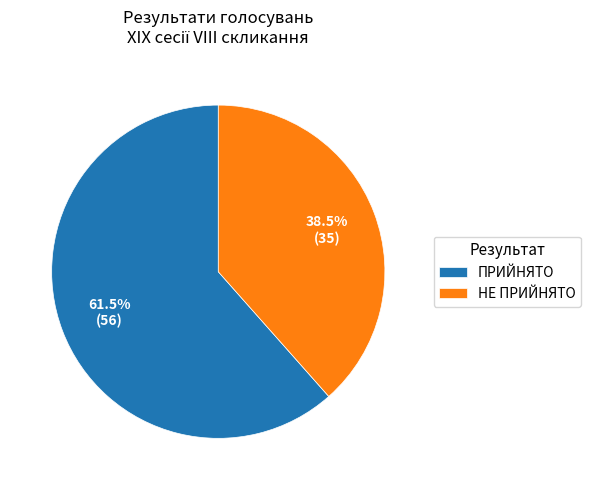

Which category has the smallest portion of the pie?

НЕ ПРИЙНЯТО